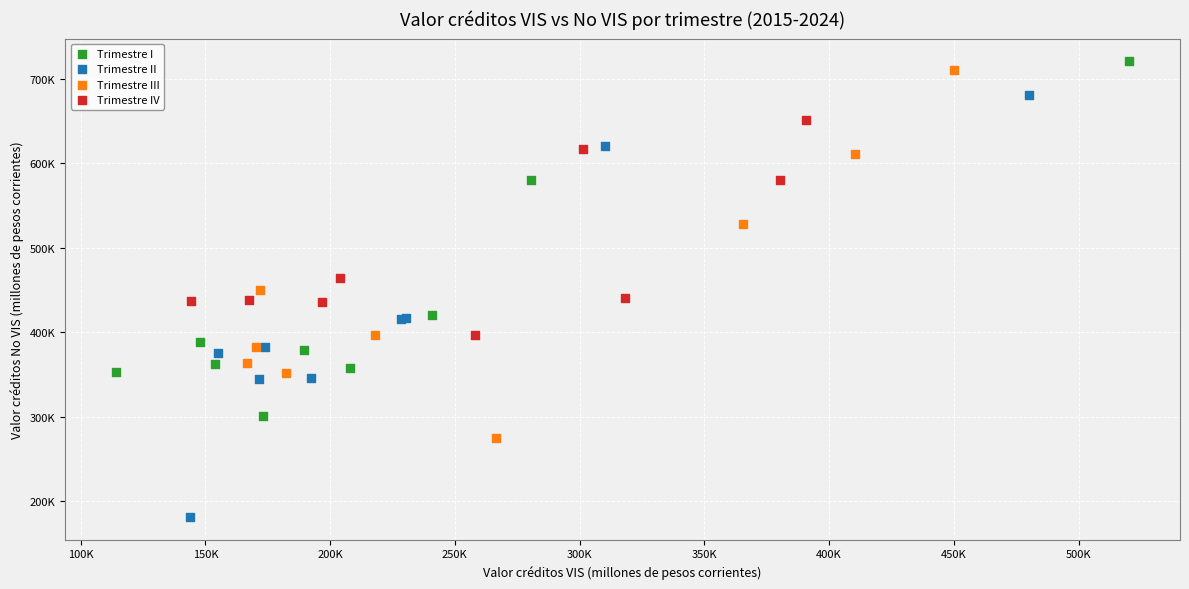

What are all the series names shown in the legend?

Trimestre I, Trimestre II, Trimestre III, Trimestre IV